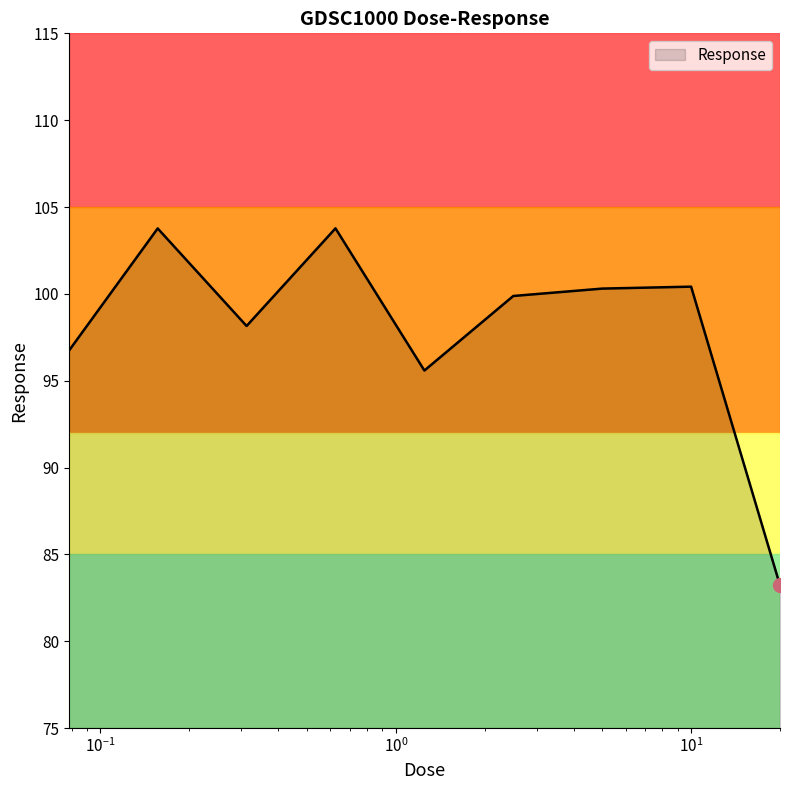

What is the difference between the maximum and minimum values?

20.6